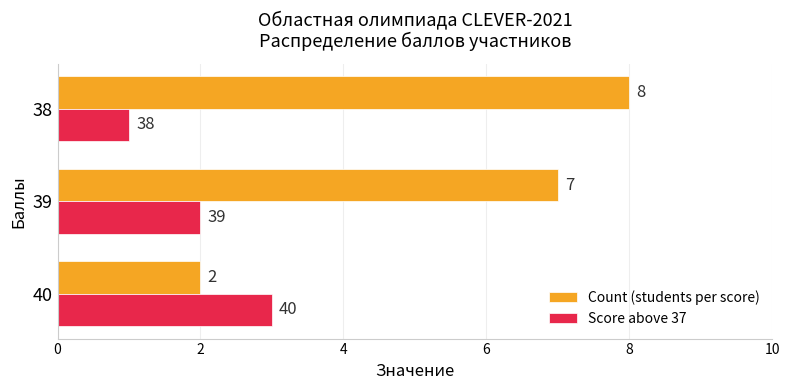

Which series has the largest total across all categories?

Count (students per score)